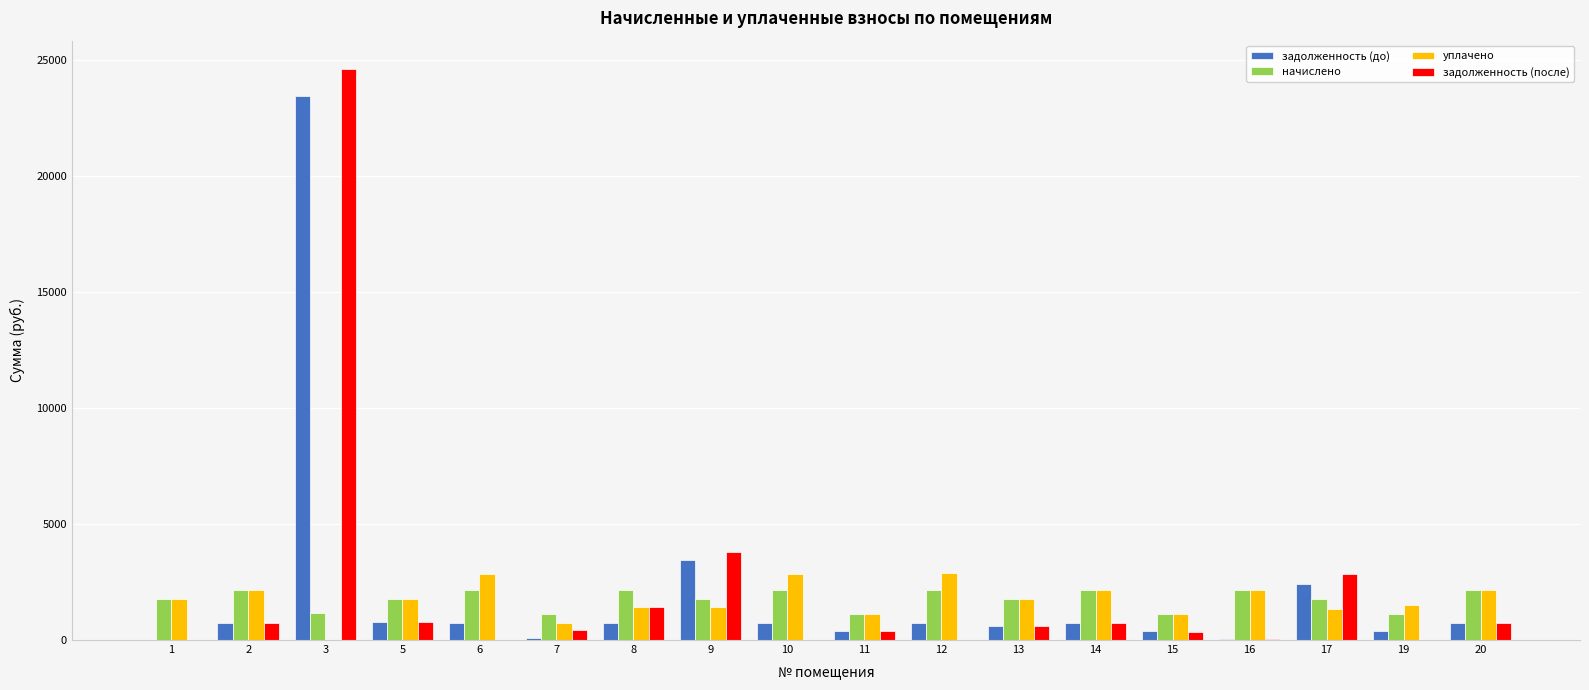

What is the total value across all series at 9?

10461.7